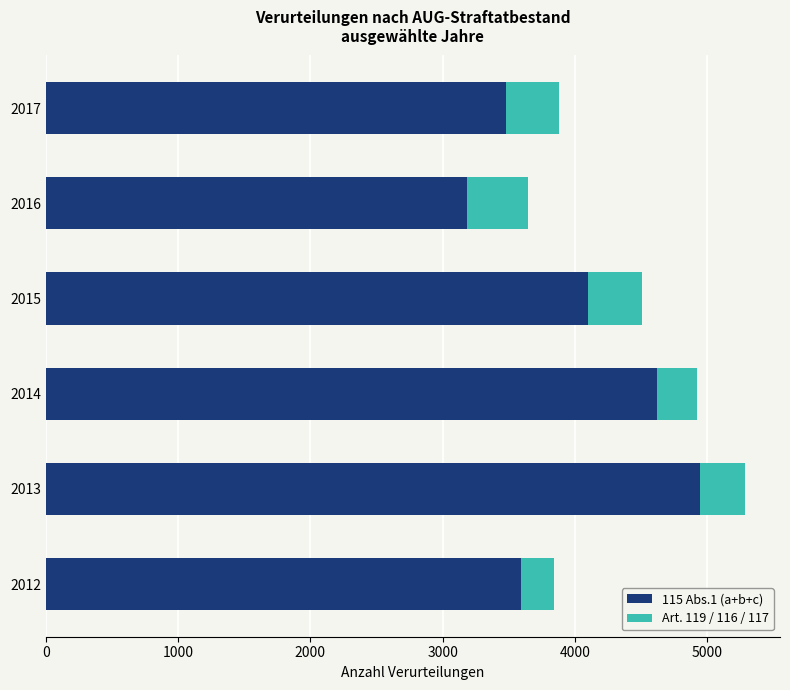

Rank the categories by 115 Abs.1 (a+b+c) value from lowest to highest.

2016, 2017, 2012, 2015, 2014, 2013